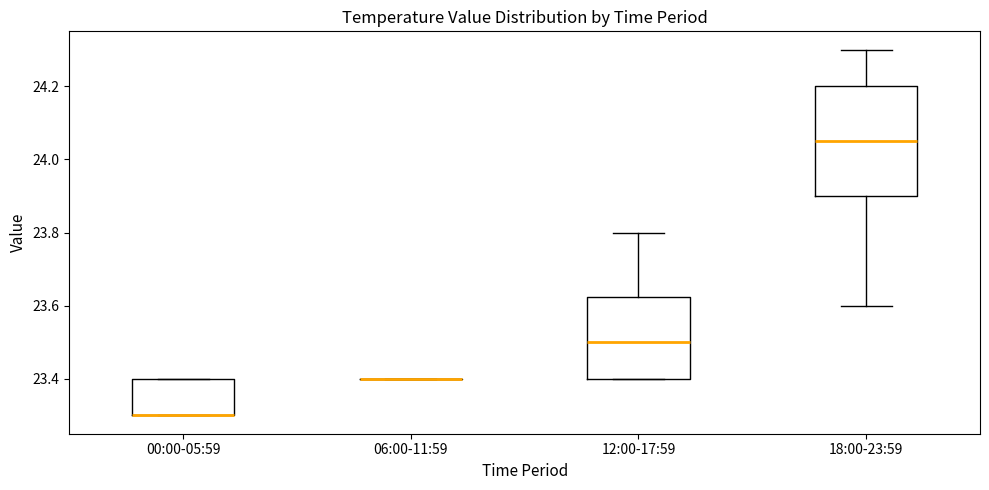

Comparing the boxes themselves (not the whiskers), which one is the tallest?

18:00-23:59